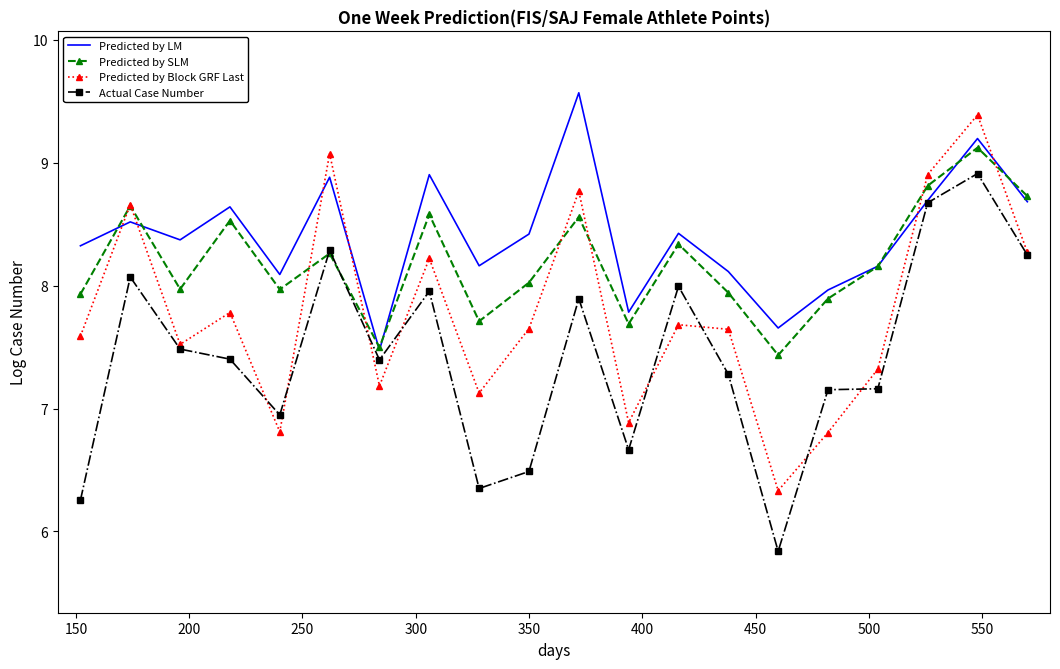

Which series has the largest range (max minus min)?

Actual Case Number